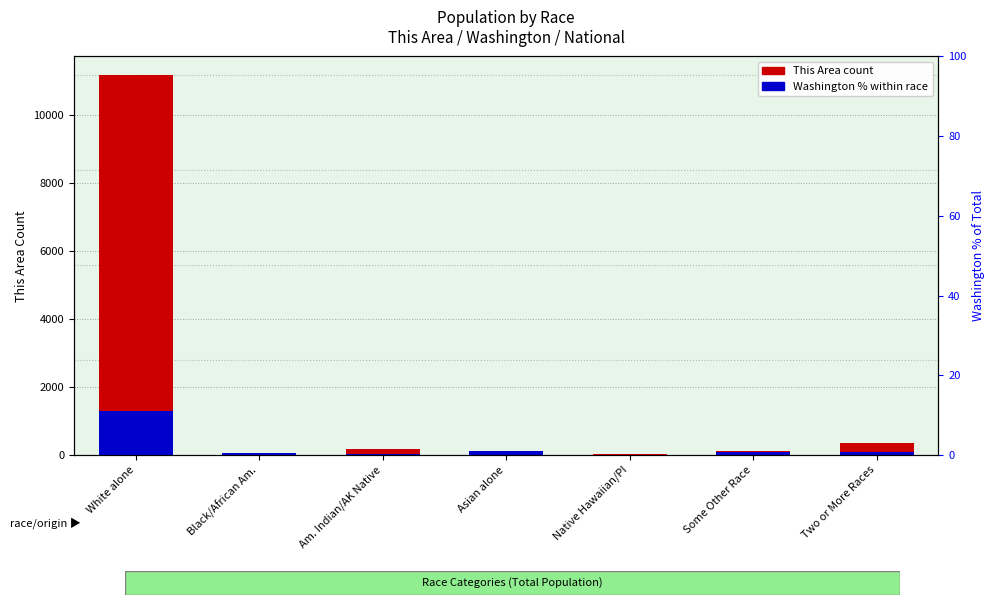

Between Asian alone and Some Other Race, which is larger?

Some Other Race